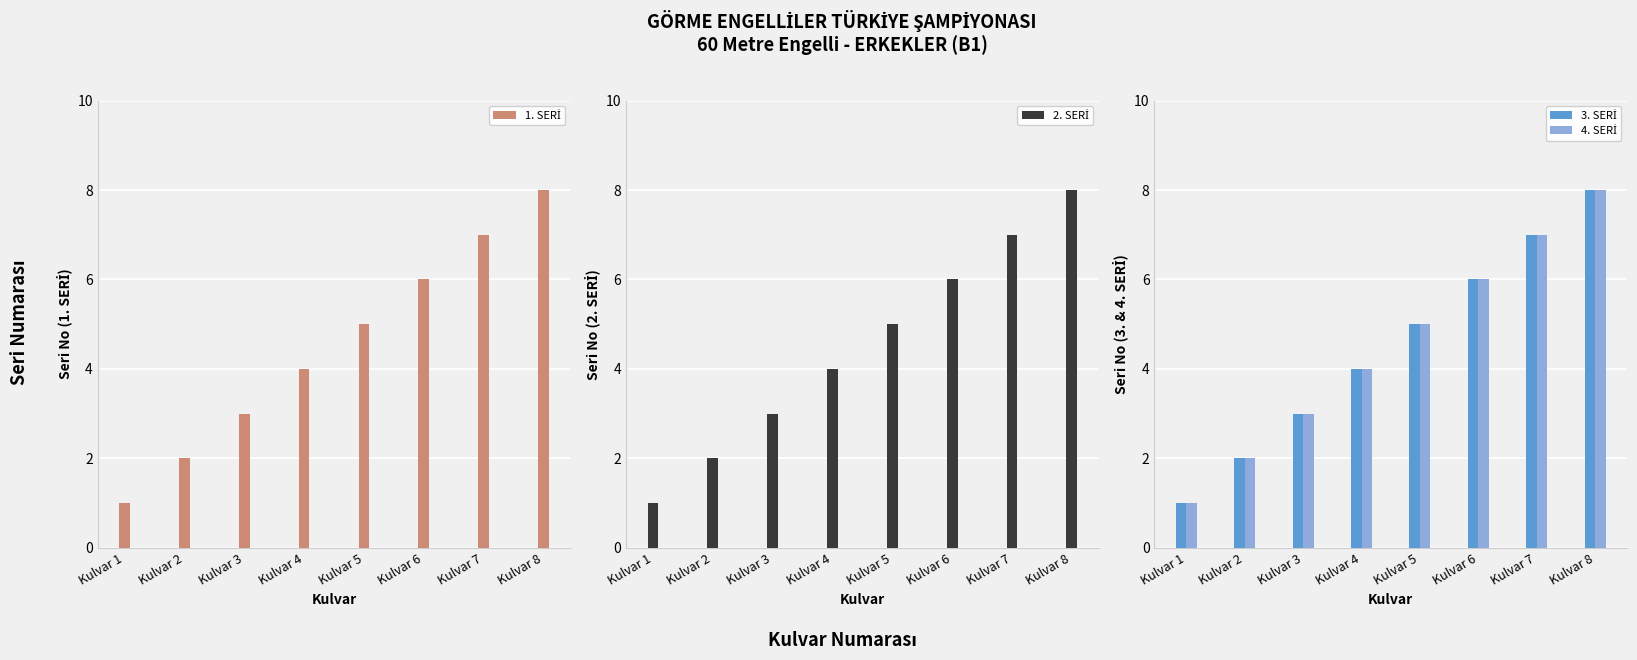

What is the sum of all 2. SERİ values?

36